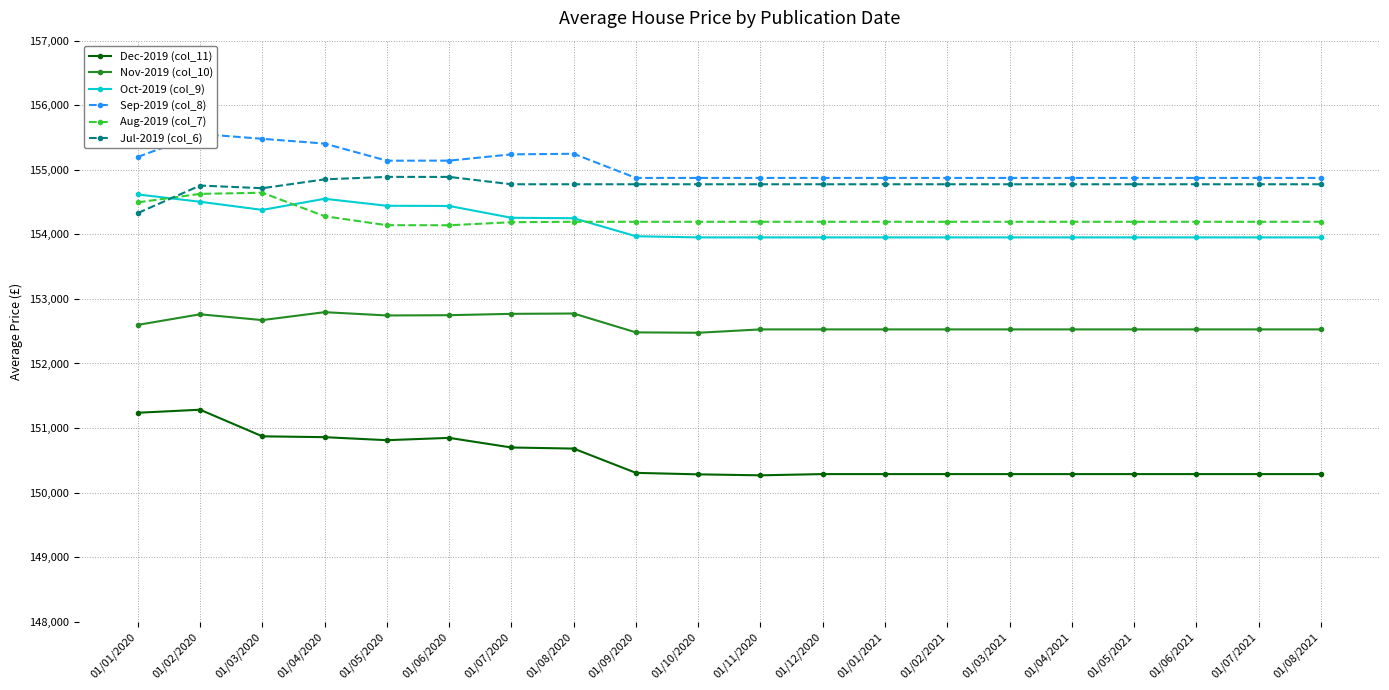

Between 01/04/2021 and 01/02/2020, which is larger?

01/02/2020